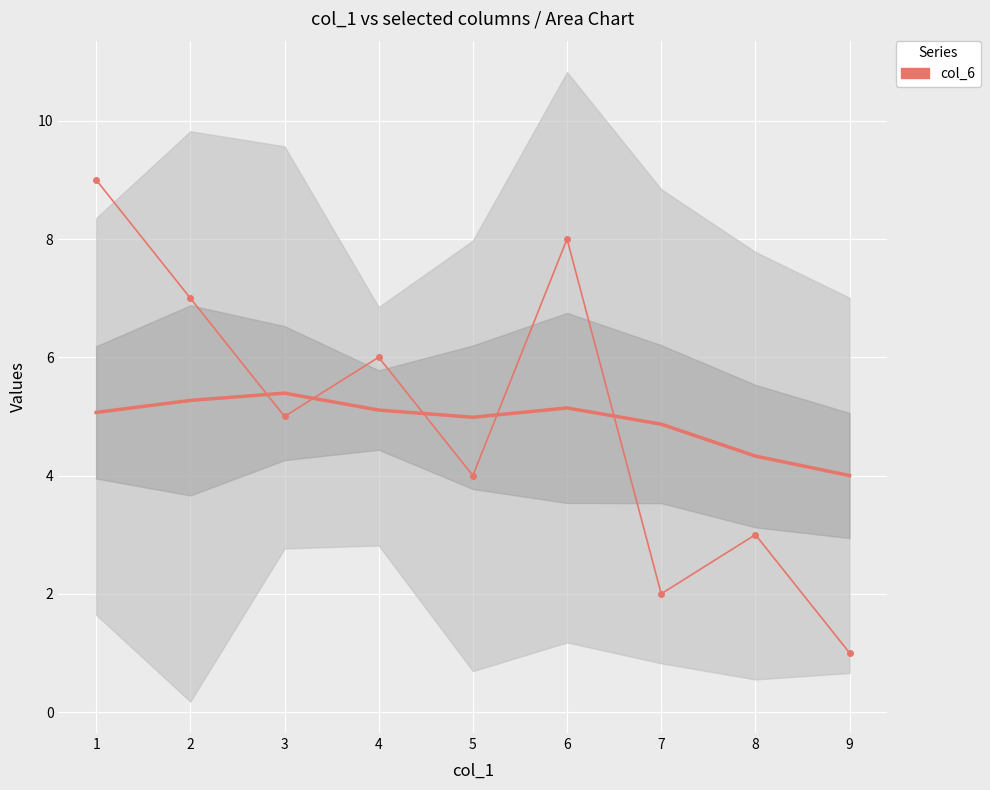

What is the maximum value shown in the chart?

9